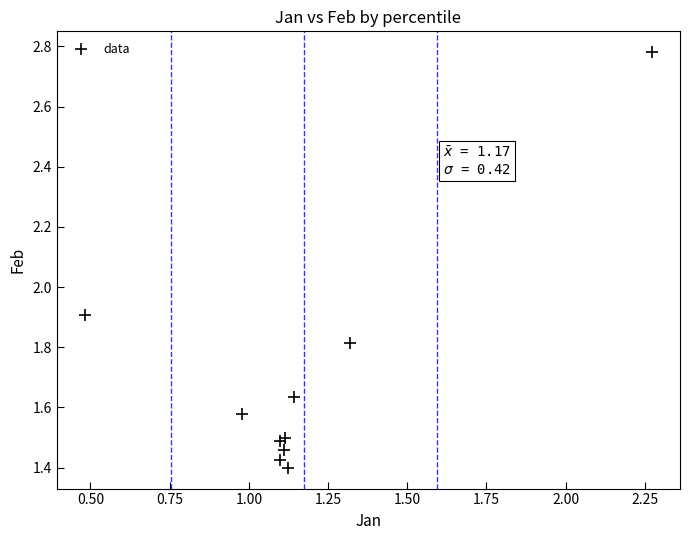

What Y value in the scatter plot is closest to 2?

1.9